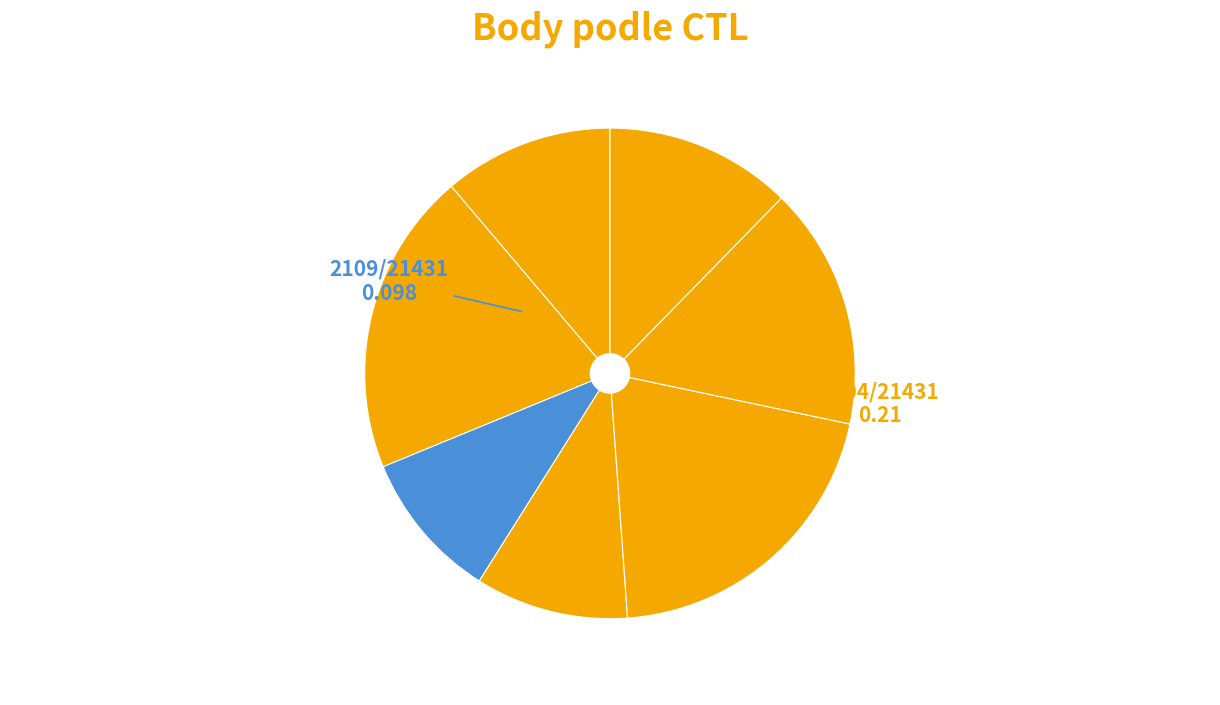

How many slices are in this pie chart?

7